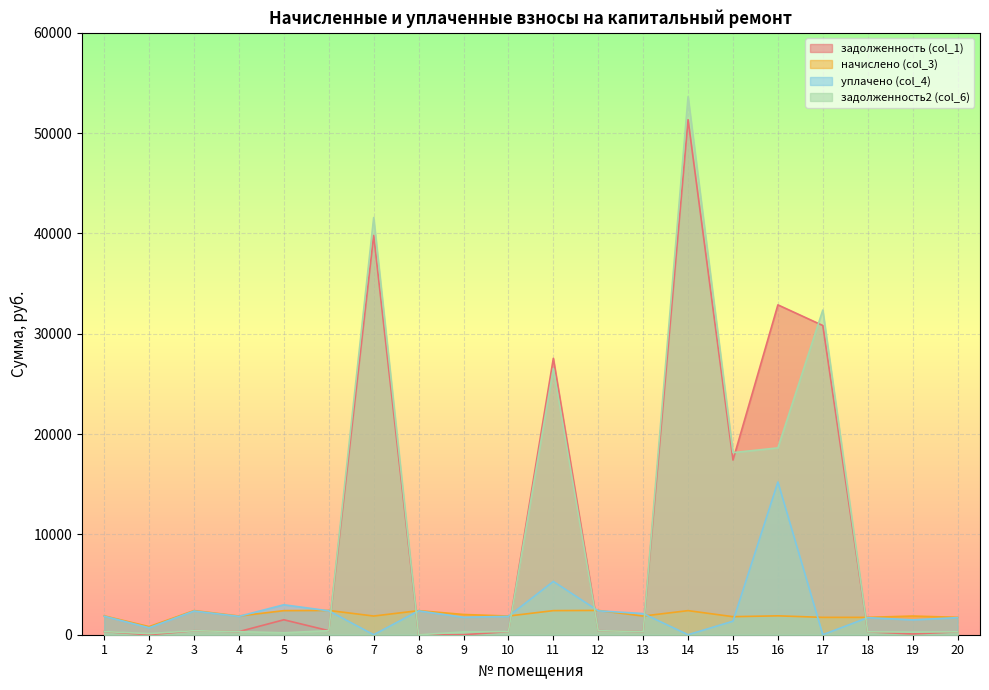

The начислено (col_3) series shows 511.2 at 1. True or false?

False